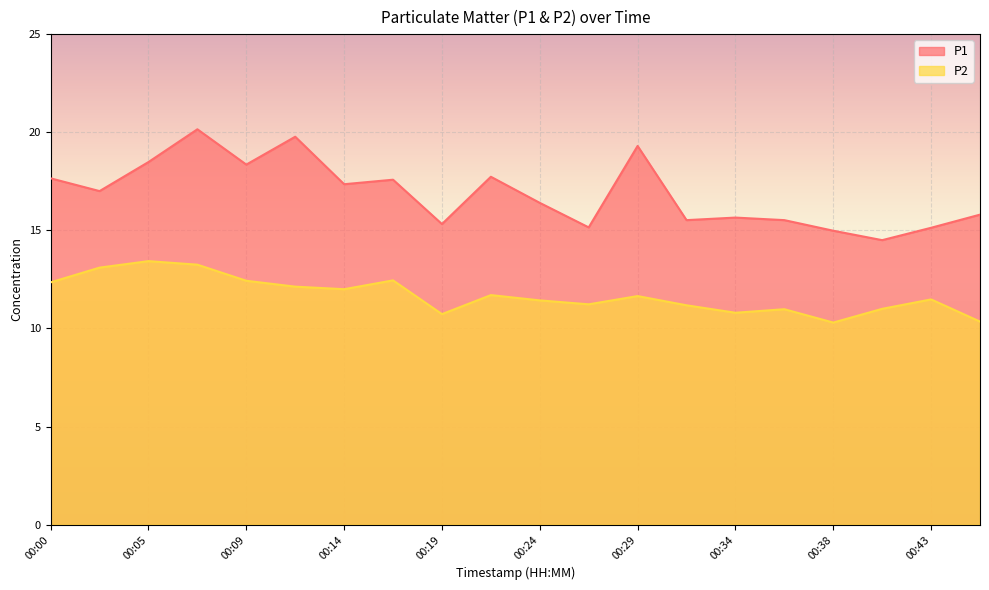

How many interior local peaks does the P1 series have?

6